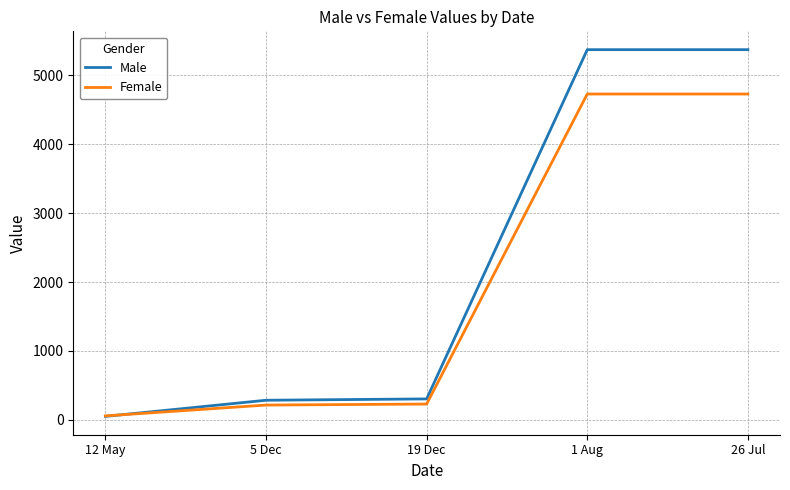

At which label does Female first exceed 229?

19 Dec